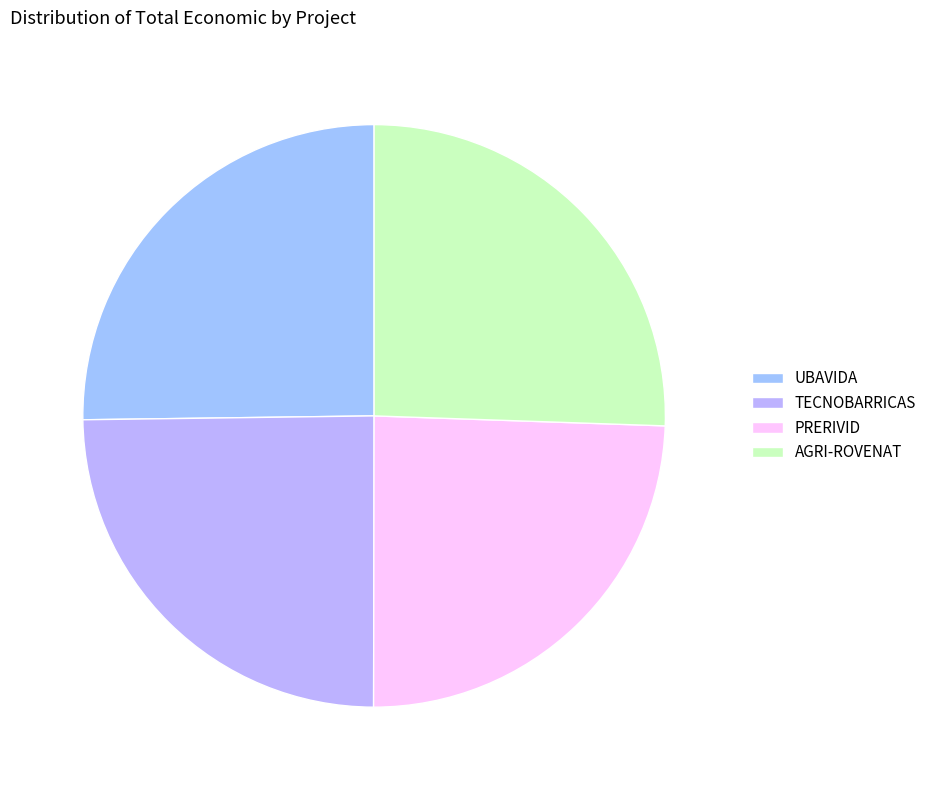

To the nearest percent, what portion does PRERIVID represent?

24%